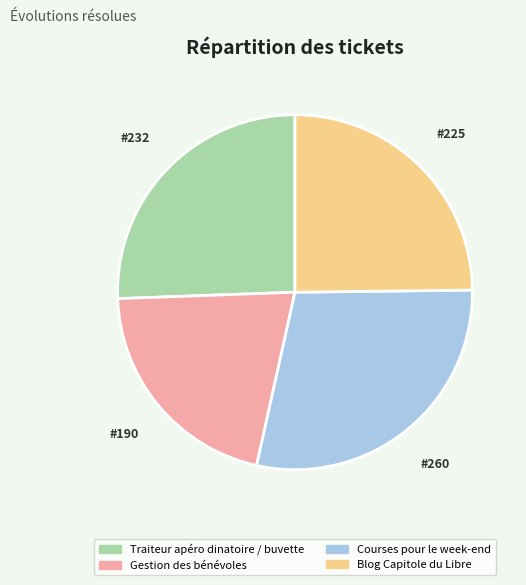

Is there any slice that represents more than half of the pie?

No